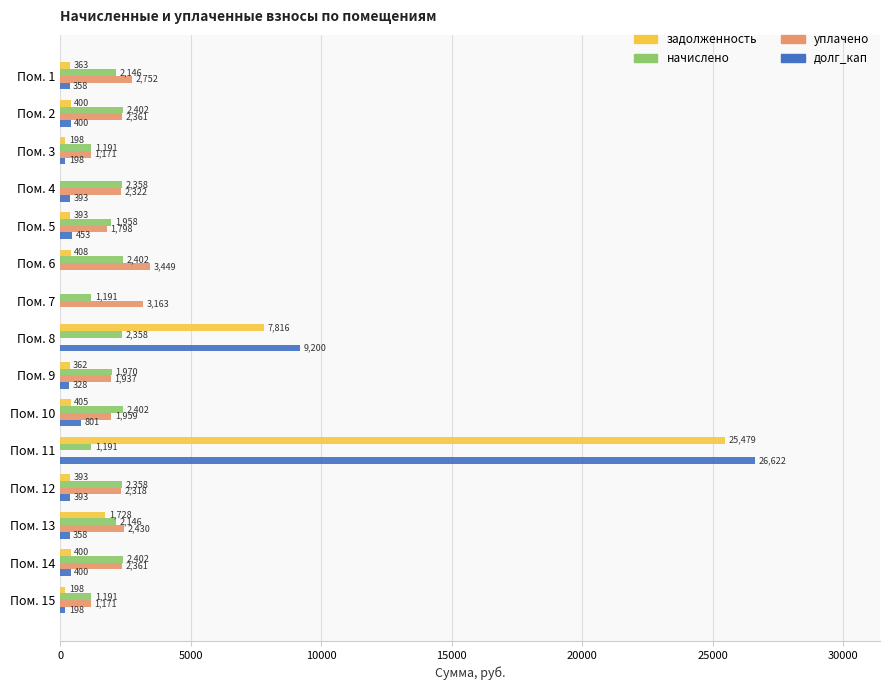

At which category is the sum across all series the highest?

Пом. 11